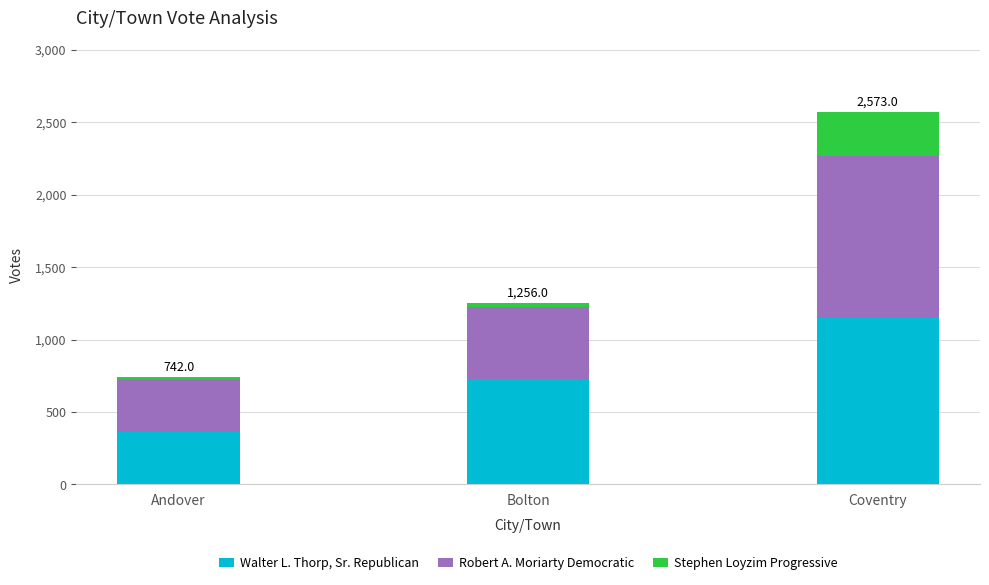

What is the average value of the Walter L. Thorp, Sr. Republican series?

749